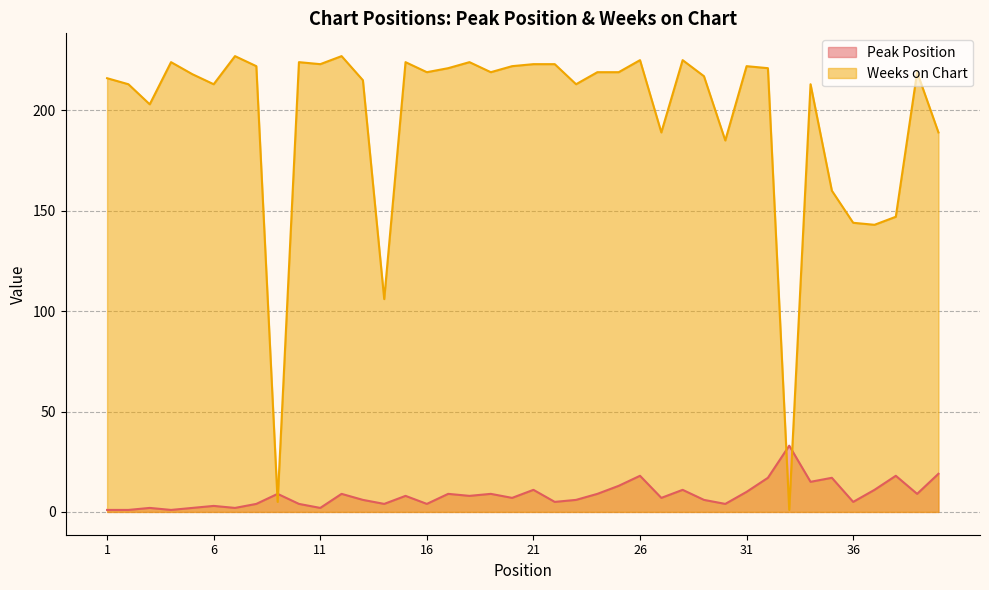

True or false: Peak Position and Weeks on Chart cross at least once.

True